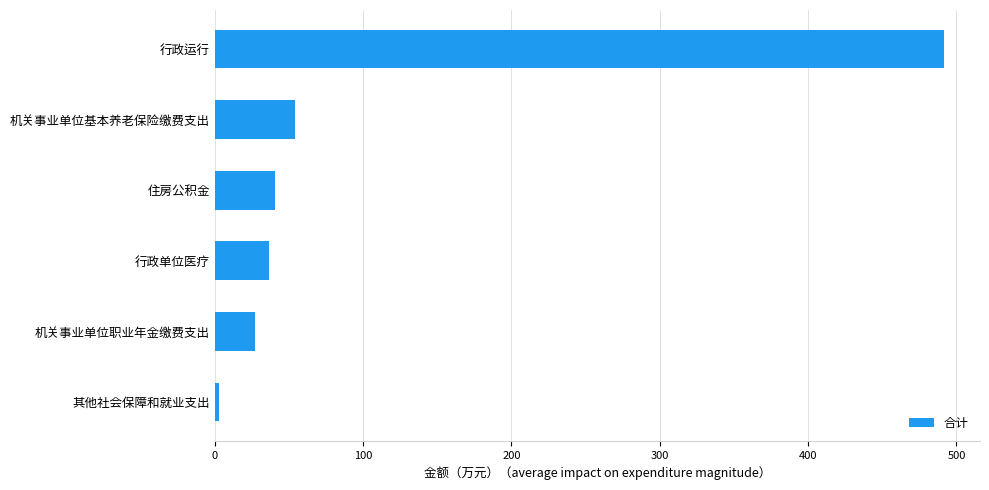

What is the ratio of the value at 机关事业单位职业年金缴费支出 to the value at 机关事业单位基本养老保险缴费支出?

0.5